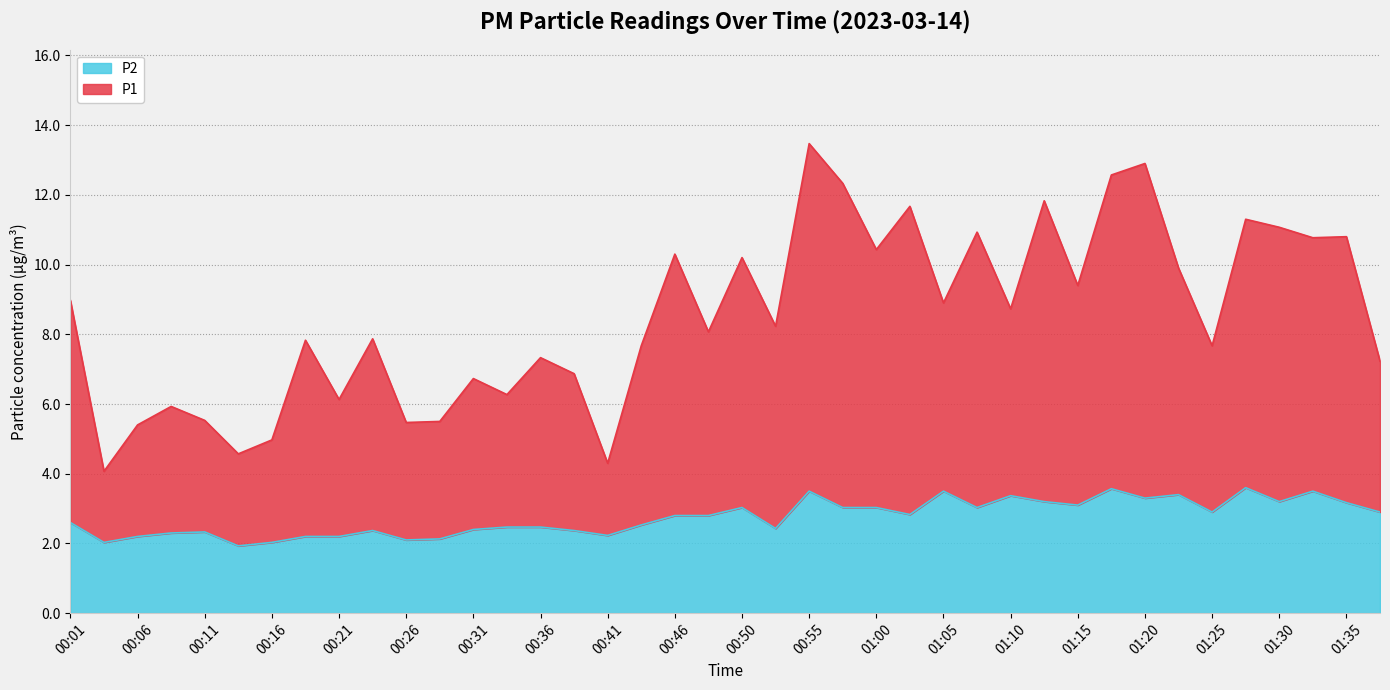

What is the spread (max minus min) of values at 00:50?

7.2